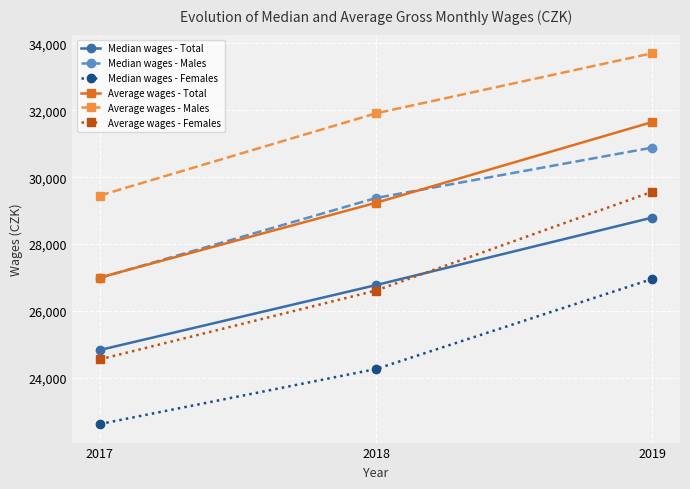

Reading left to right, extract all data points from this chart.

Median wages - Total: 2017=24832	2018=26774	2019=28793
Median wages - Males: 2017=26987	2018=29379	2019=30886
Median wages - Females: 2017=22618	2018=24263	2019=26958
Average wages - Total: 2017=26999	2018=29236	2019=31651
Average wages - Males: 2017=29452	2018=31911	2019=33709
Average wages - Females: 2017=24552	2018=26611	2019=29569